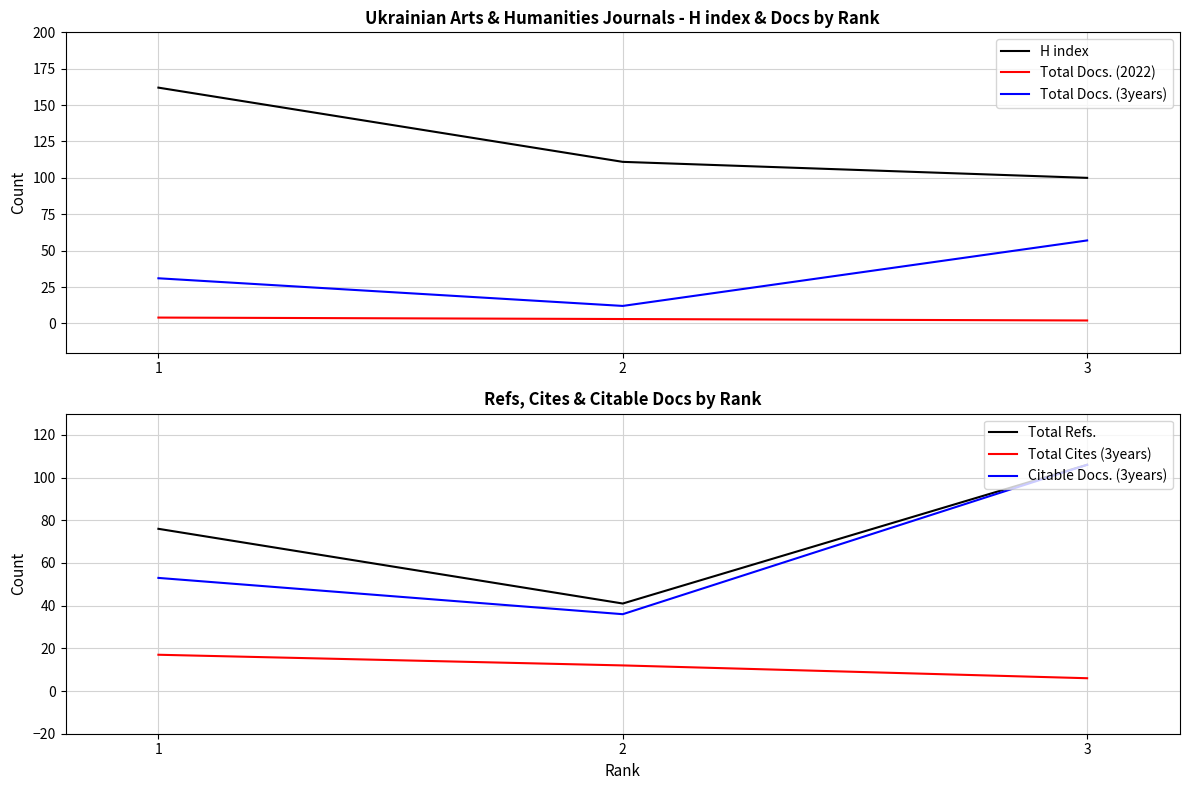

At 1, list the series in order from largest to smallest.

H index, Total Refs., Citable Docs. (3years), Total Docs. (3years), Total Cites (3years), Total Docs. (2022)